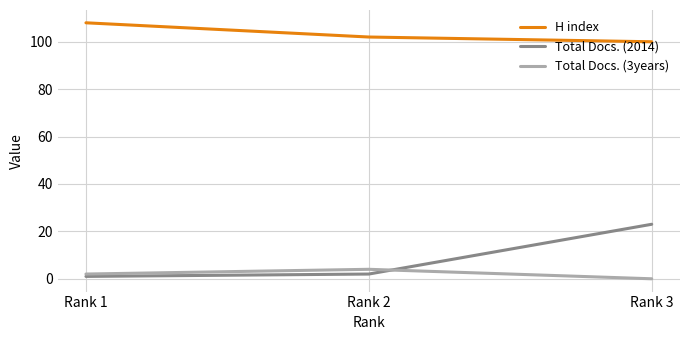

At which category is the sum across all series the highest?

Rank 3